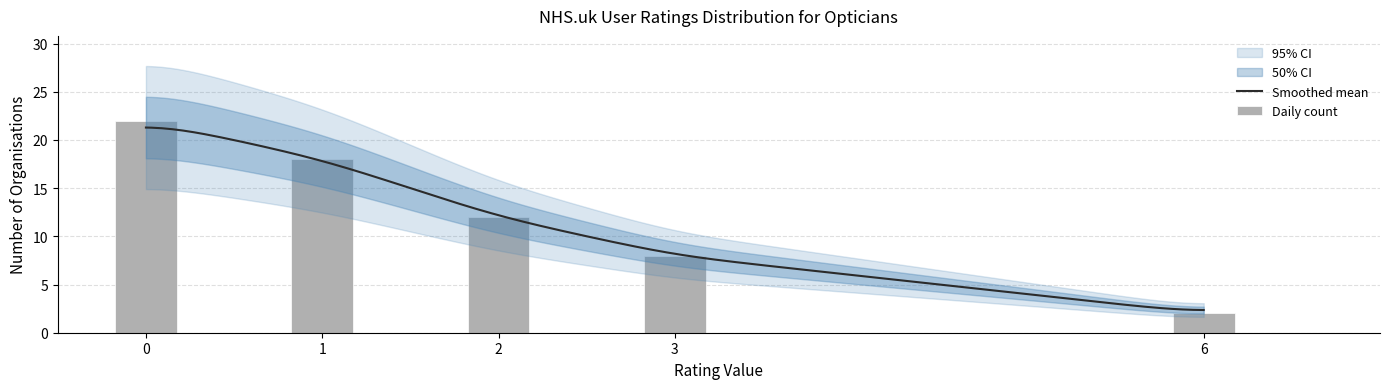

What is the greatest value displayed?

22